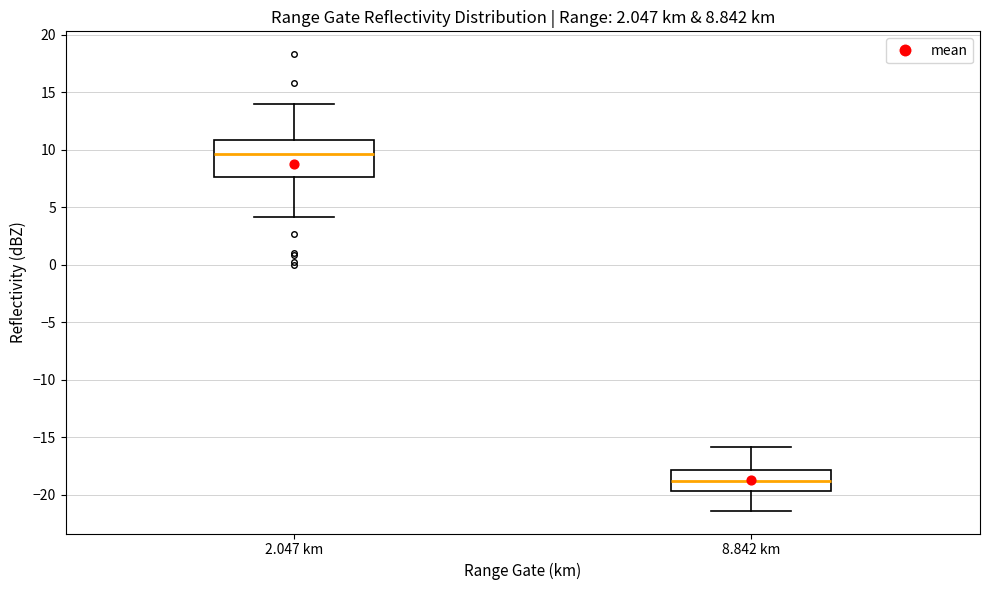

Comparing the boxes themselves (not the whiskers), which one is the tallest?

2.047 km